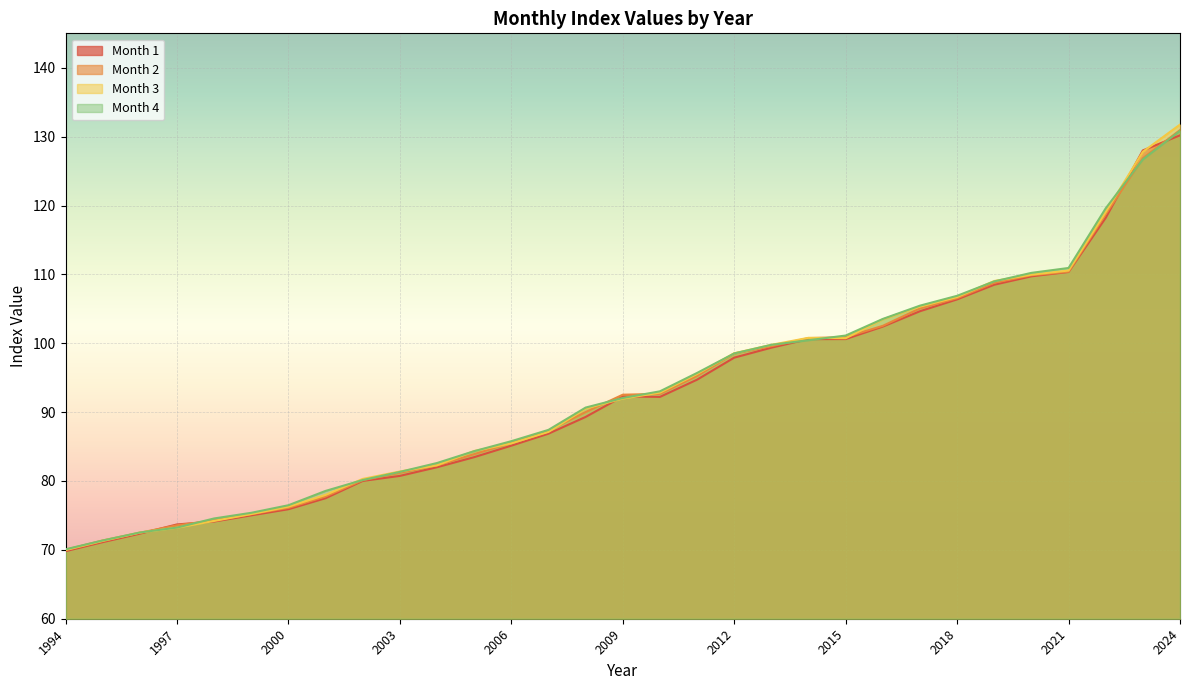

How many lines are shown in the chart?

4